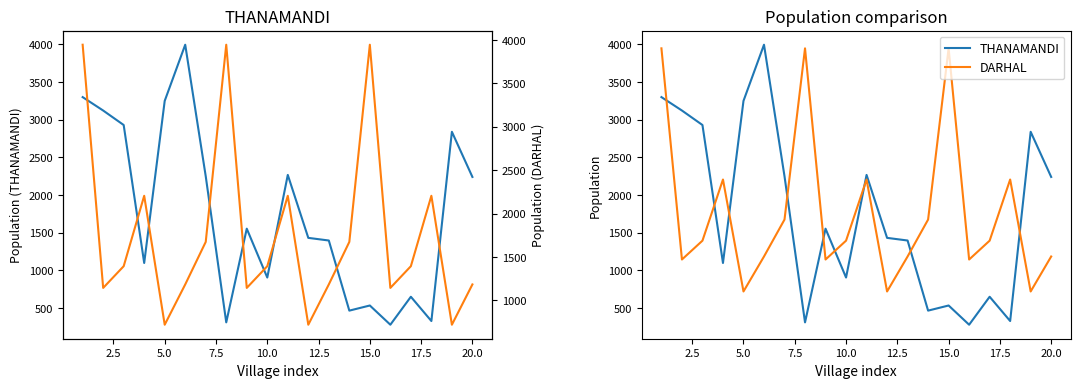

What is the smallest value displayed?

280